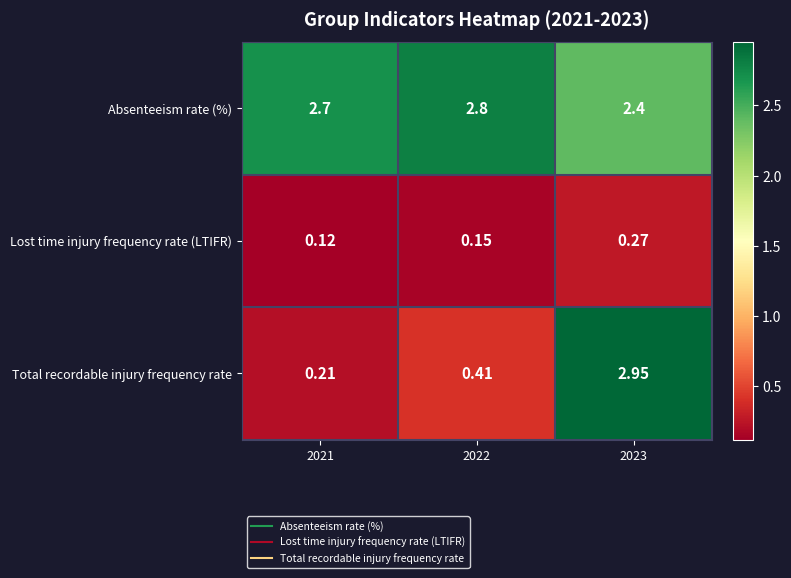

Is the value of Absenteeism rate (%) at 2021 greater than the value of Total recordable injury frequency rate at 2023?

No